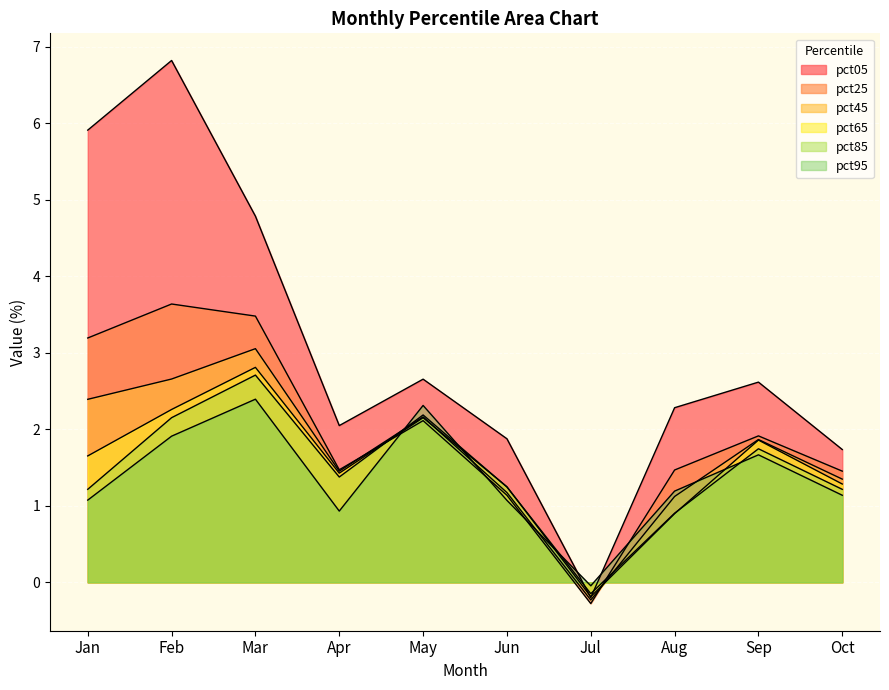

True or false: pct65 has a value of 0.8 at Sep.

False